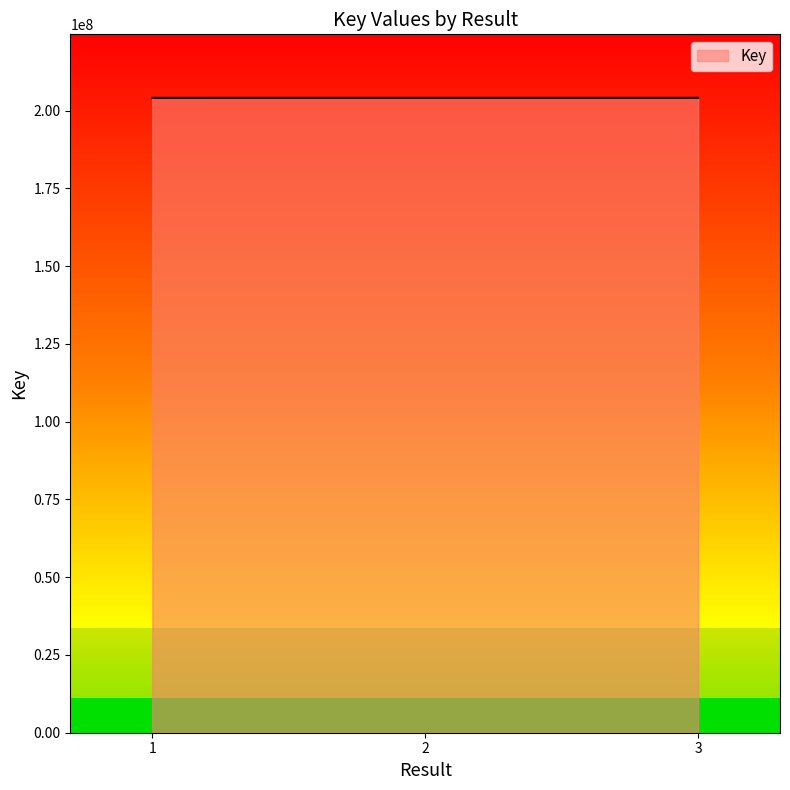

Reading left to right, extract all data points from this chart.

1=204076786	2=204083218	3=204084244